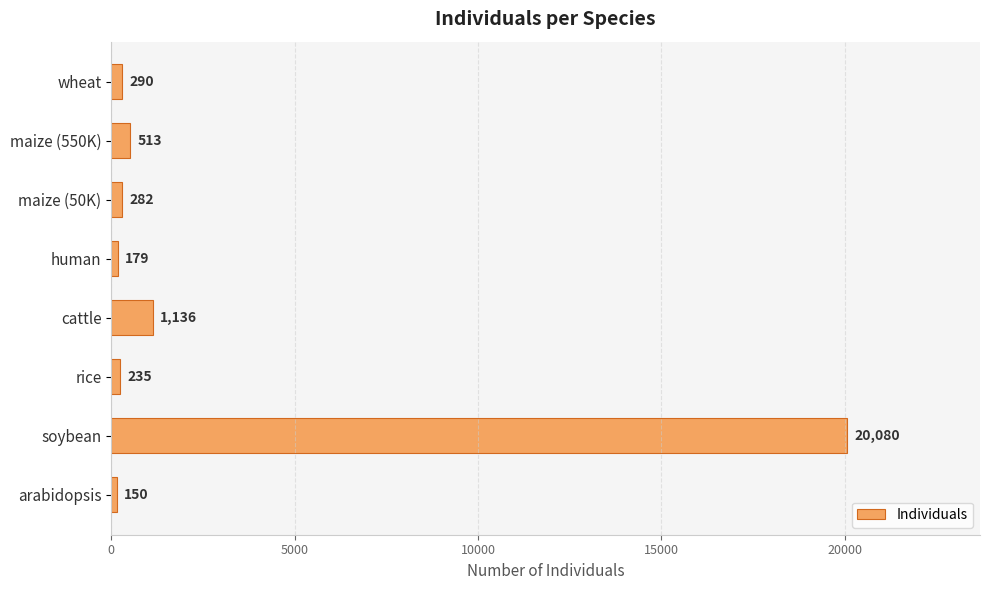

Which category has the lowest value across all series?

arabidopsis